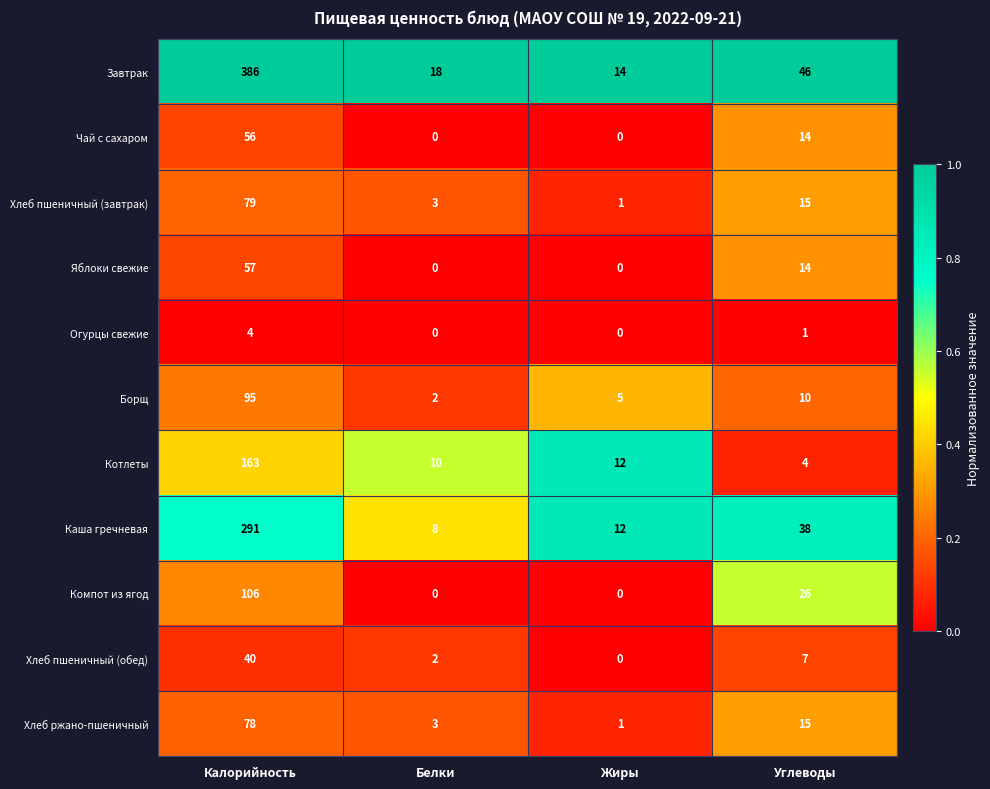

What is the maximum value shown in the chart?

386